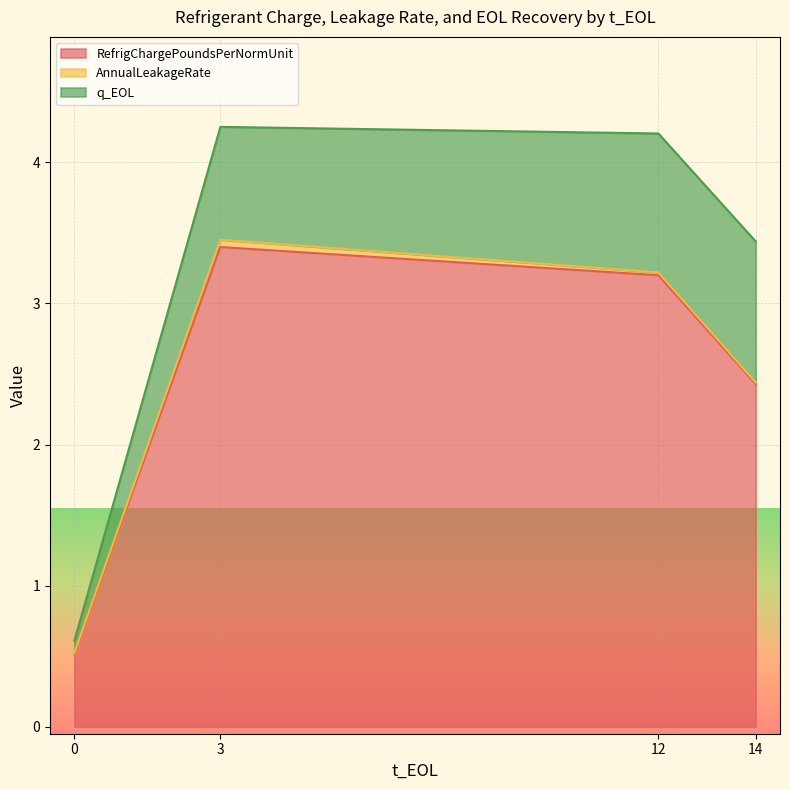

True or false: RefrigChargePoundsPerNormUnit and q_EOL cross at least once.

False